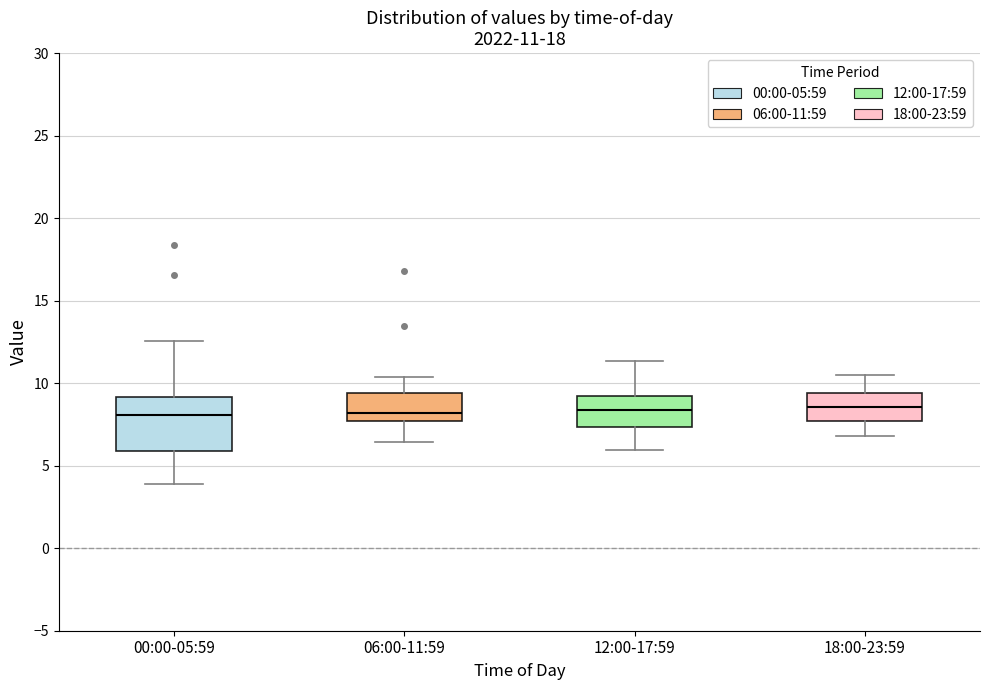

Which box is the tallest, from its lower edge to its upper edge?

00:00-05:59